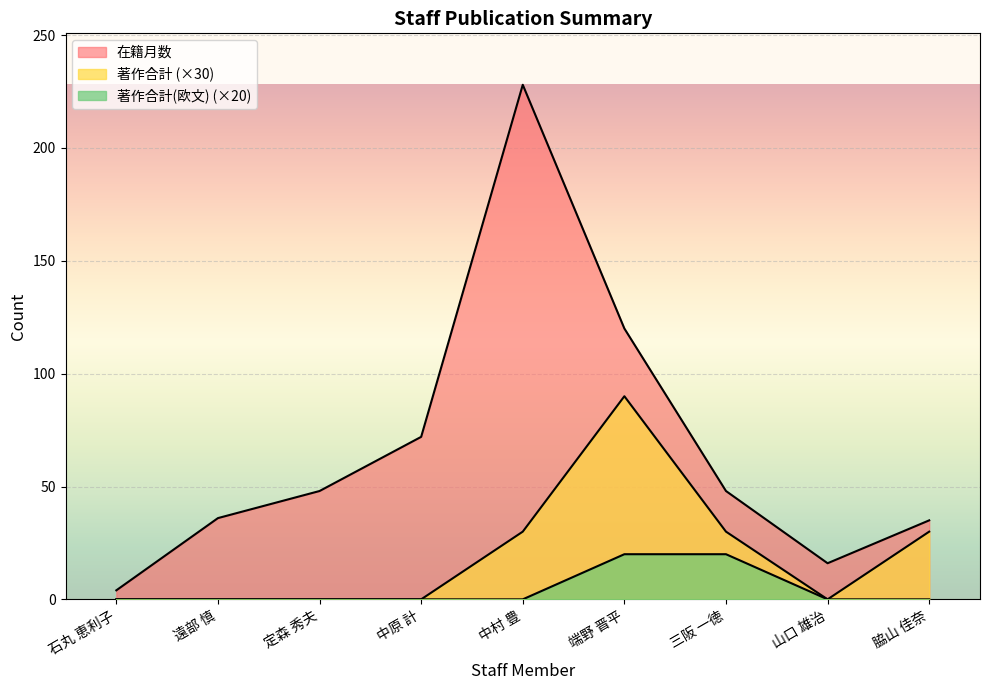

What is the sum of the 在籍月数 values at 脇山 佳奈 and 三阪 一徳?

83